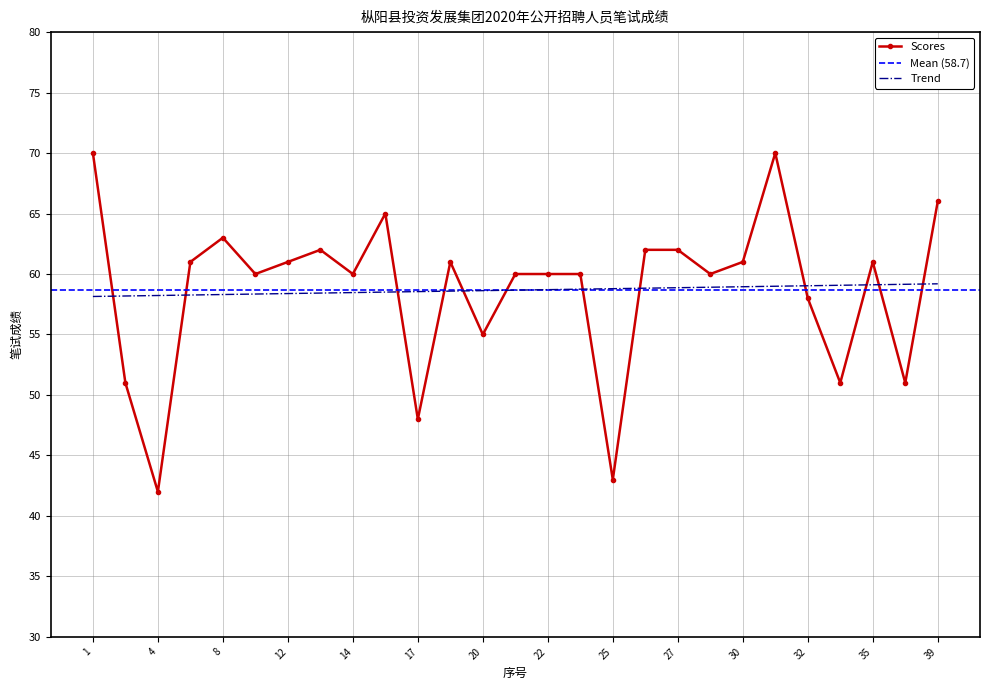

What is the difference between the maximum and minimum values?

28